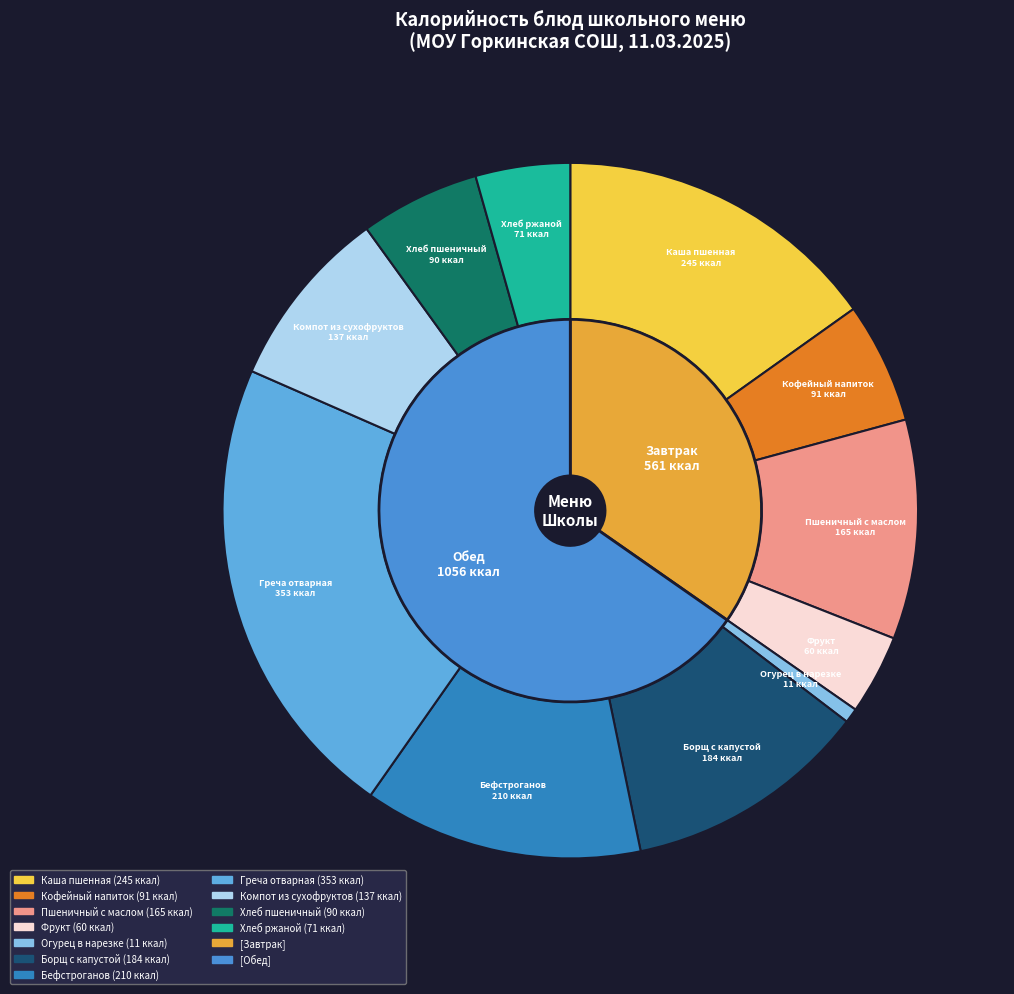

Is it true that Каша пшенная is 21% of the pie?

False